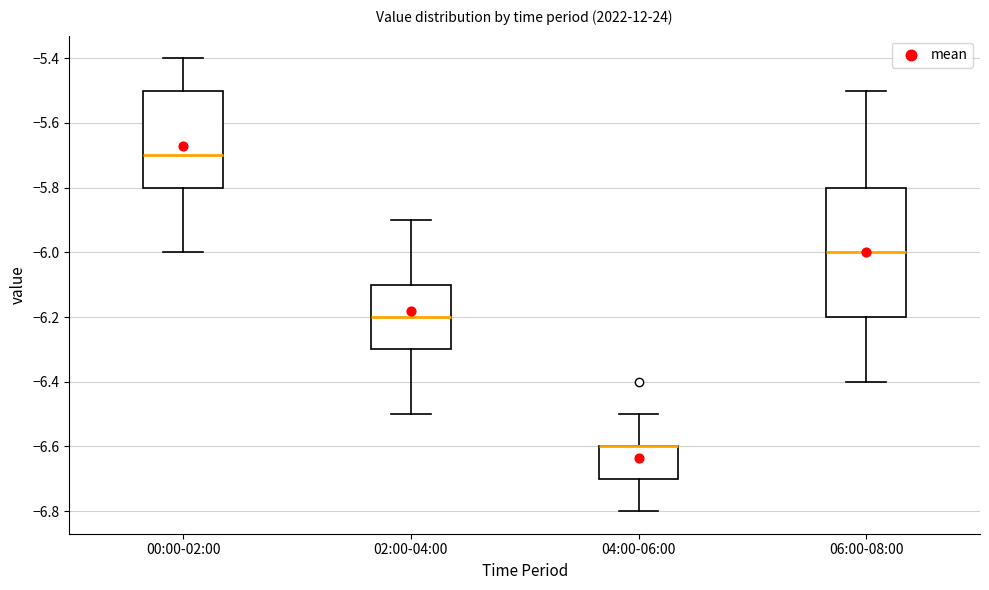

Reading left to right, read every box against the y-axis: the position of its median line, the range the box covers, and the ends of its whiskers. The values are not printed on the chart, so give them approximately, as read against the axis.

00:00-02:00: median -5.7, box -5.8 to -5.5, whiskers -6.0 to -5.4
02:00-04:00: median -6.2, box -6.3 to -6.1, whiskers -6.5 to -5.9
04:00-06:00: median -6.6 (drawn on the box's upper edge), box -6.7 to -6.6, whiskers -6.8 to -6.5
06:00-08:00: median -6.0, box -6.2 to -5.8, whiskers -6.4 to -5.5